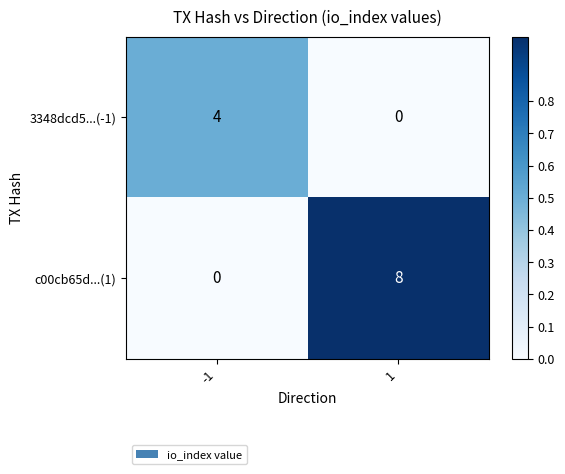

Between -1 and 1, which series saw the biggest shift?

c00cb65d...(1)